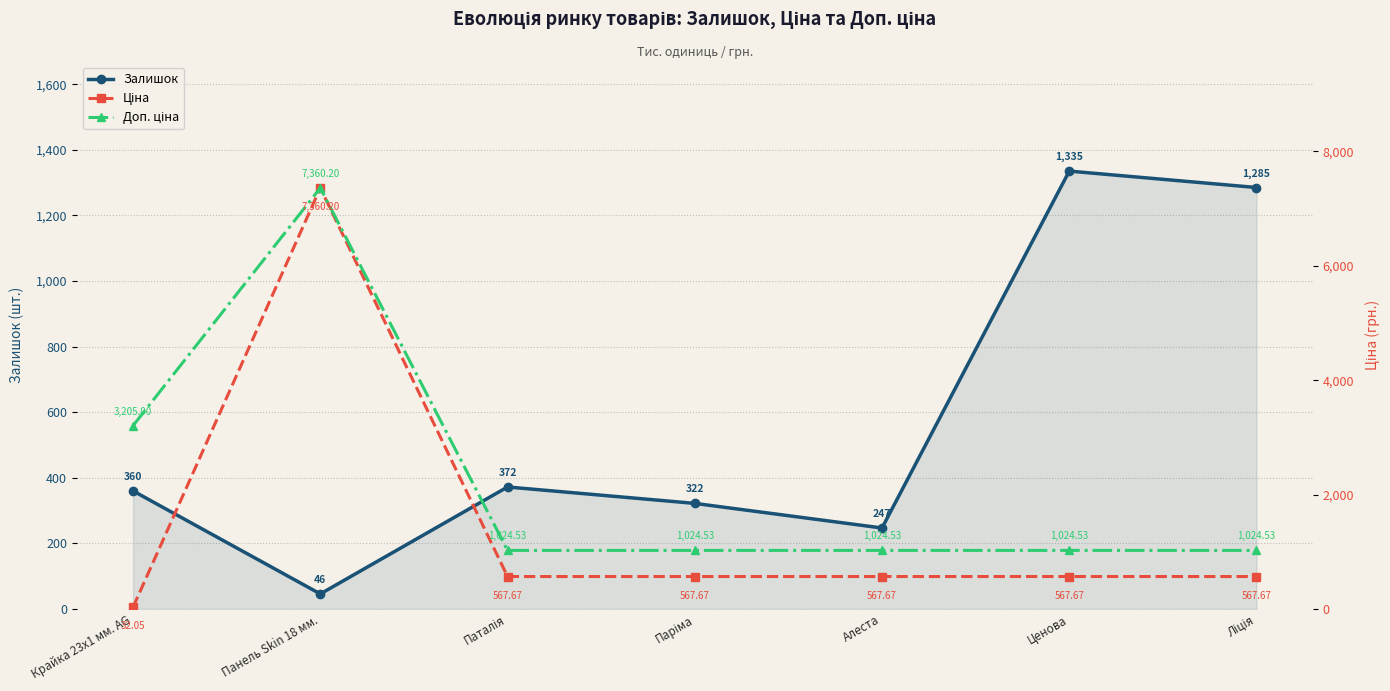

The value of Ціна at Алеста is 567.7. True or false?

True